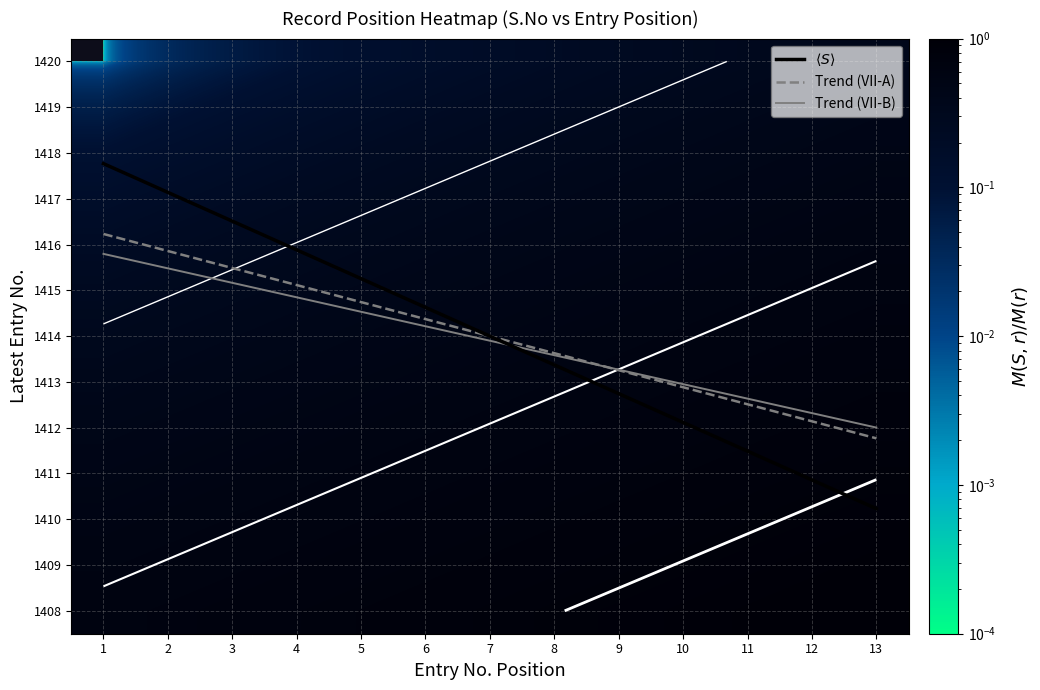

How many data points does each series have?

13